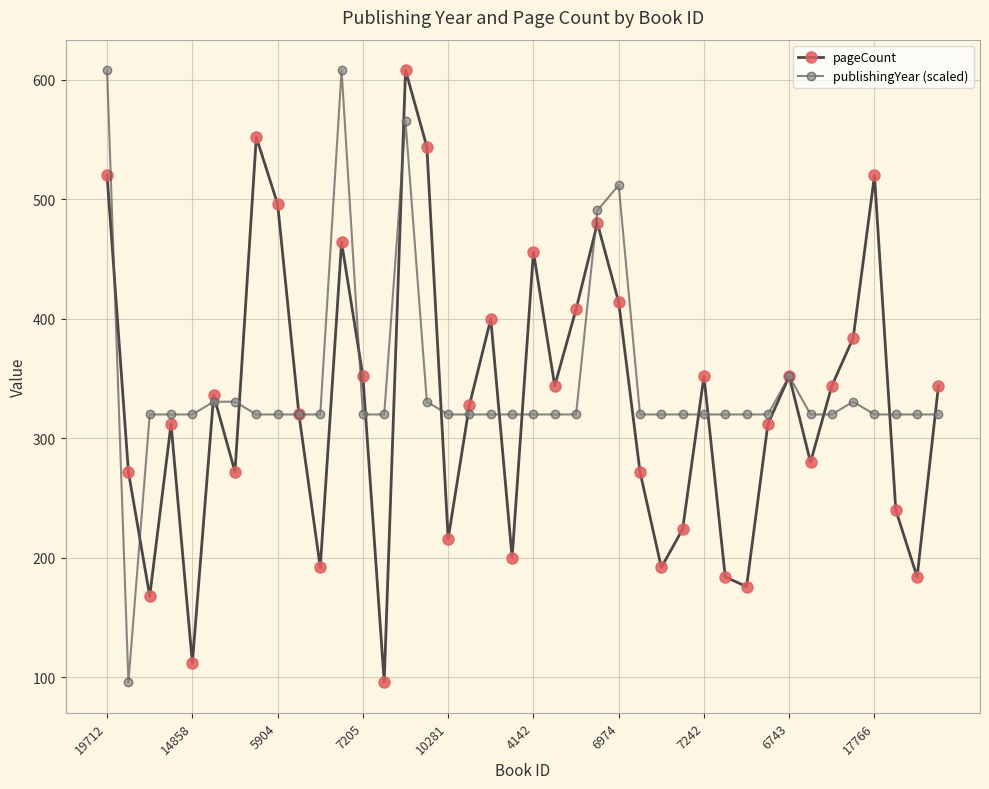

What is the maximum value shown in the chart?

608.0